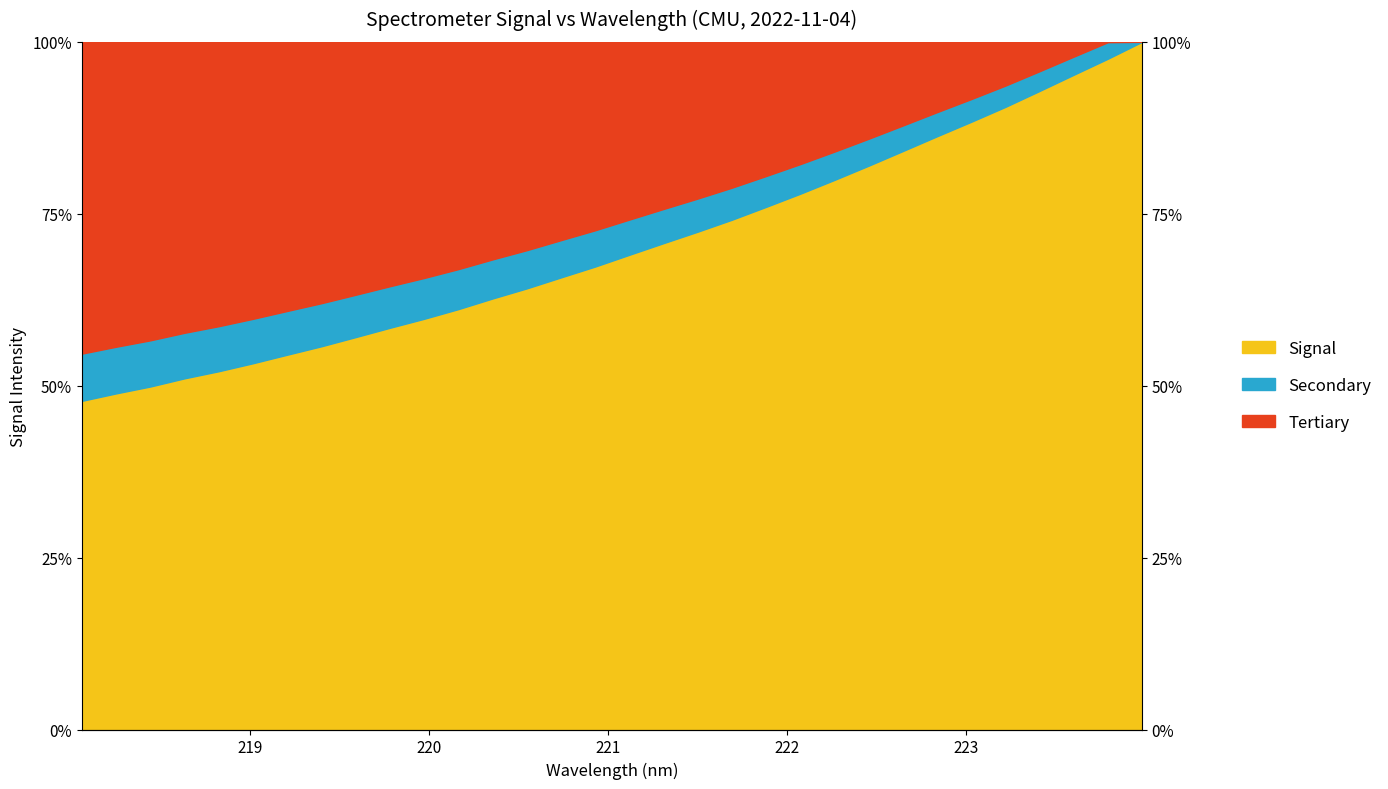

Reading left to right, what are all the values shown in this chart?

218.0596=47.8	218.2508=48.9	218.442=49.9	218.6332=51.1	218.8244=52.1	219.0156=53.3	219.2067=54.5	219.3979=55.7	219.589=57.1	219.7801=58.4	219.9712=59.7	220.1623=61.1	220.3533=62.7	220.5444=64.1	220.7354=65.7	220.9264=67.3	221.1174=69.0	221.3083=70.7	221.4993=72.4	221.6902=74.1	221.8812=76.0	222.0721=77.9	222.263=79.9	222.4538=82.0	222.6447=84.1	222.8355=86.3	223.0264=88.4	223.2172=90.5	223.408=92.9	223.5987=95.2	223.7895=97.5	223.9802=100.0